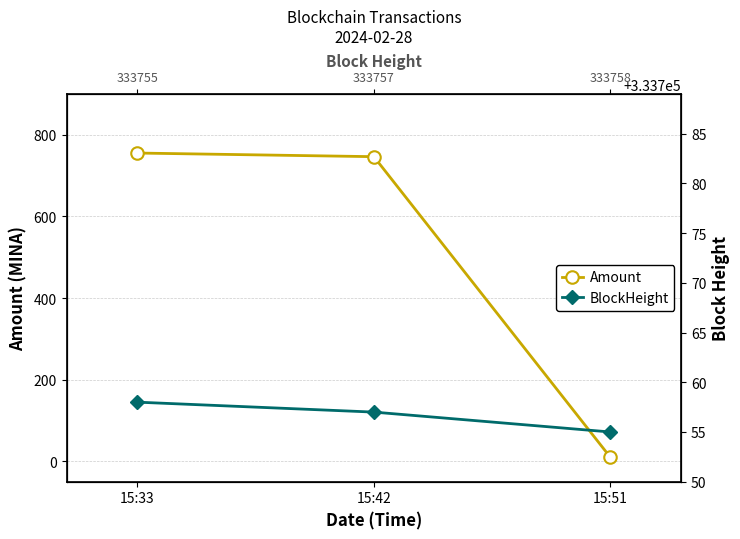

How many values in the Amount series are below 746?

1